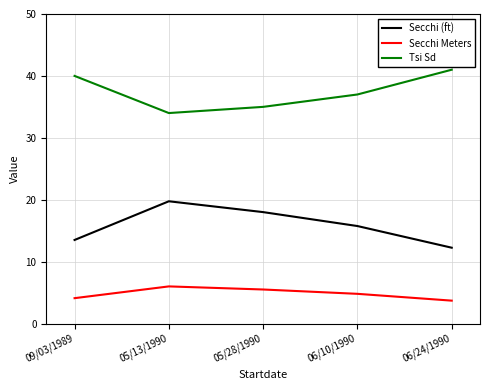

How many values in the Secchi (ft) series exceed 15?

3